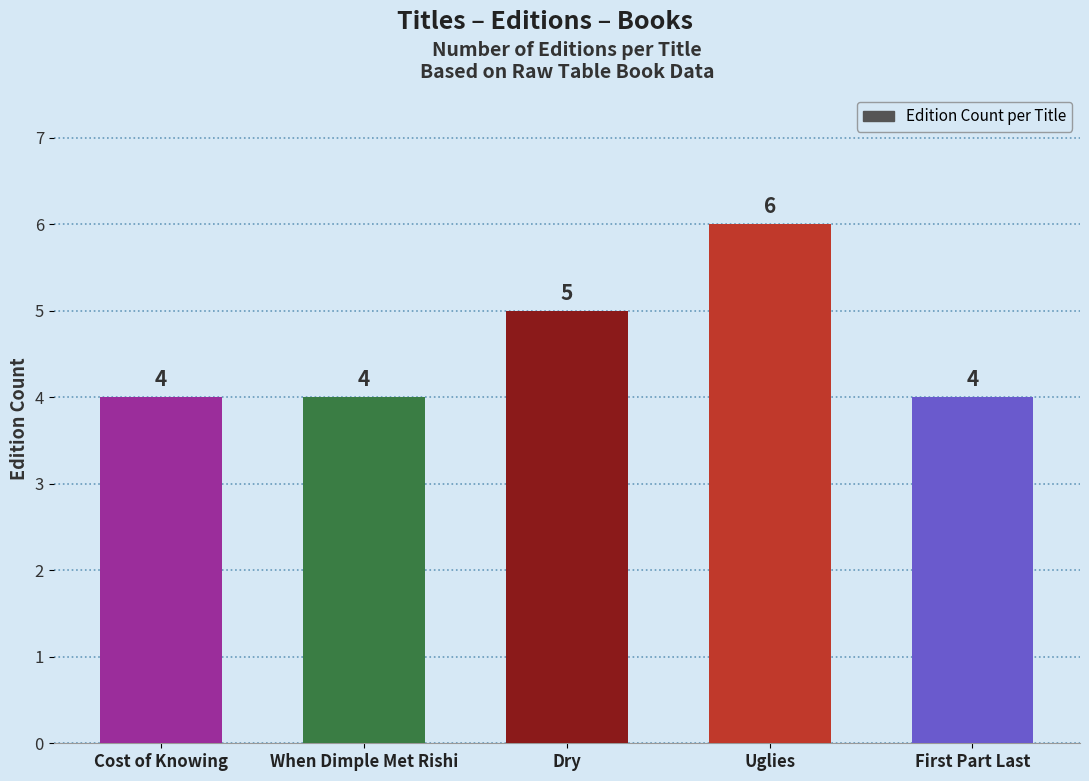

Does the chart contain stacked bars?

No